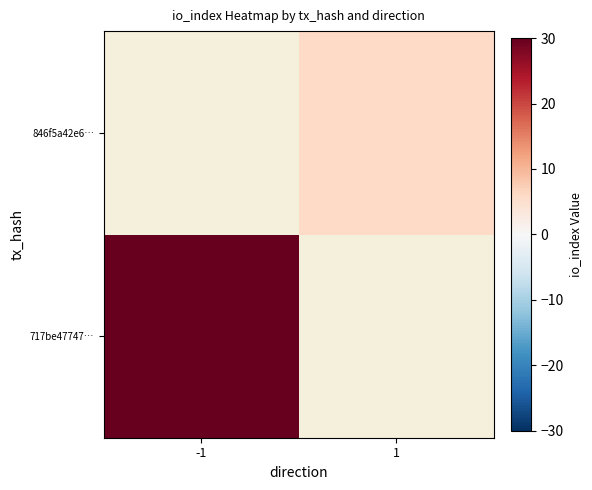

What is the approximate value of 717be47747… at -1?

30.0